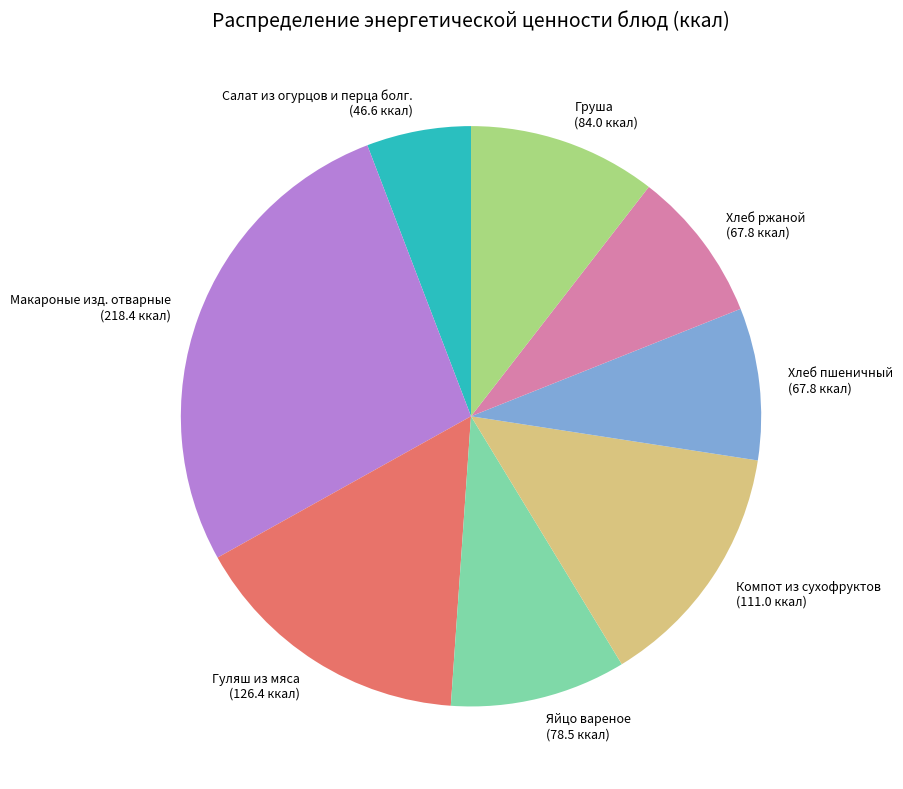

Count the number of slices in the pie.

8